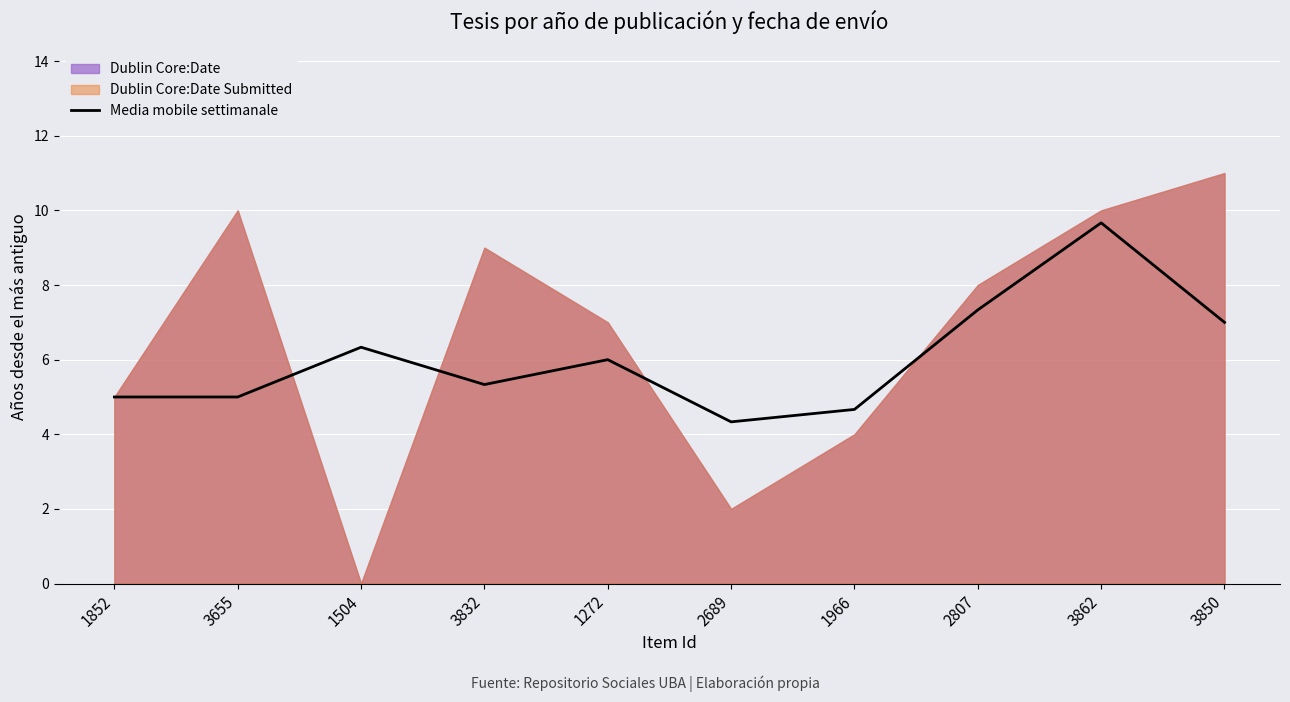

The value at 1966 is 1.5. True or false?

False